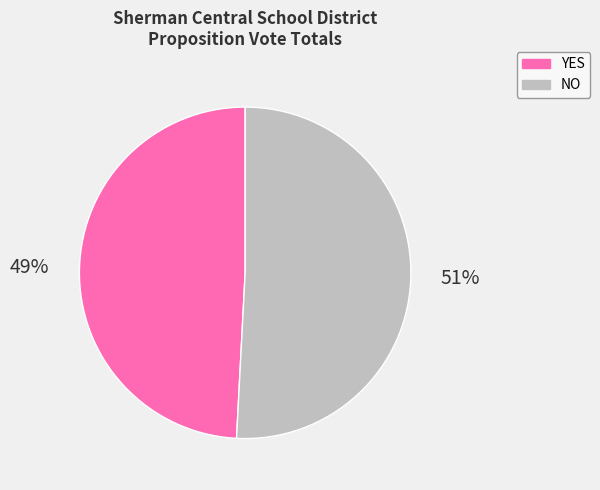

Is there any slice that represents more than half of the pie?

Yes